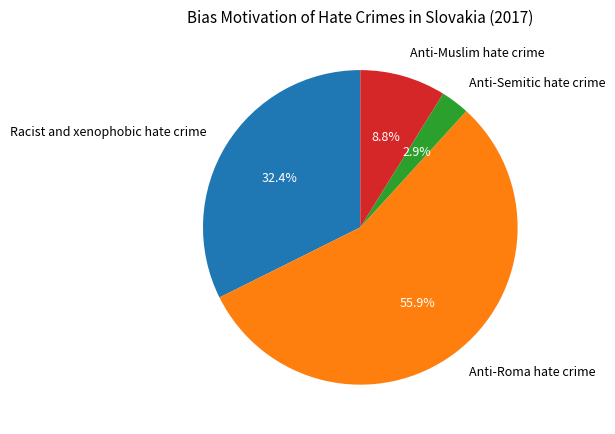

What portion of the pie excludes Racist and xenophobic hate crime?

67.6%